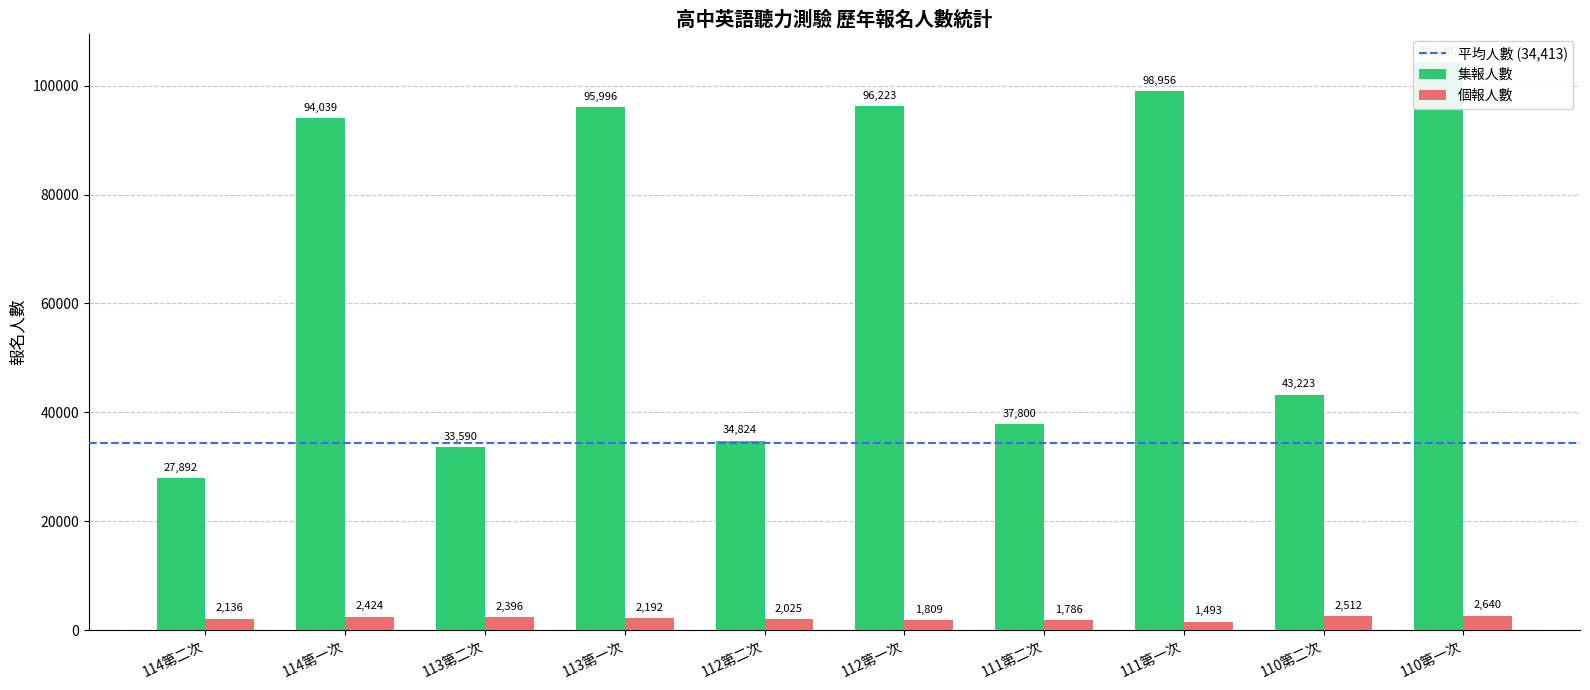

Is the value of 集報人數 at 114第二次 greater than the value of 個報人數 at 114第二次?

Yes